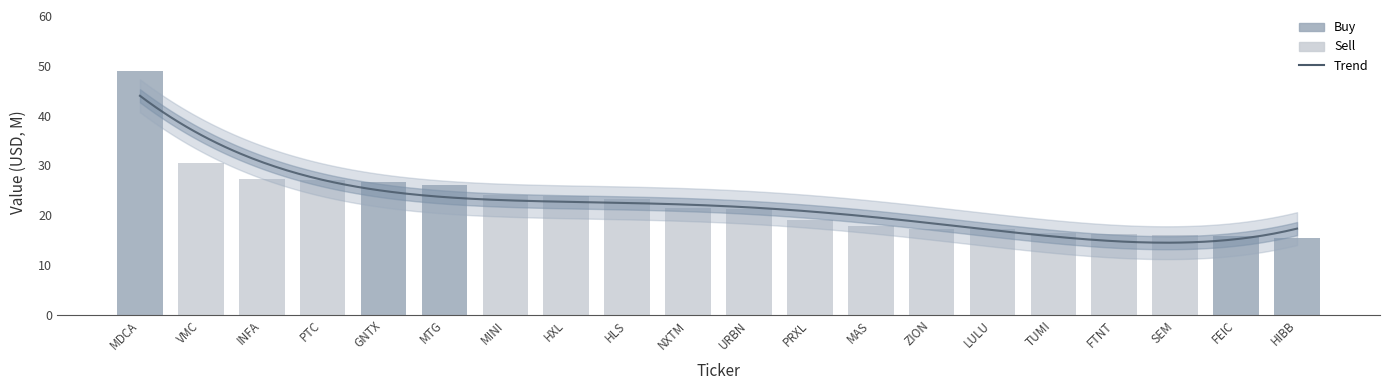

Reading left to right, list all the values displayed in this chart.

MDCA=49.0	VMC=30.5	INFA=27.3	PTC=27.1	GNTX=26.7	MTG=26.0	MINI=24.1	HXL=23.9	HLS=23.3	NXTM=21.5	URBN=21.2	PRXL=19.1	MAS=17.8	ZION=17.3	LULU=17.1	TUMI=16.4	FTNT=16.2	SEM=16.0	FEIC=15.9	HIBB=15.5